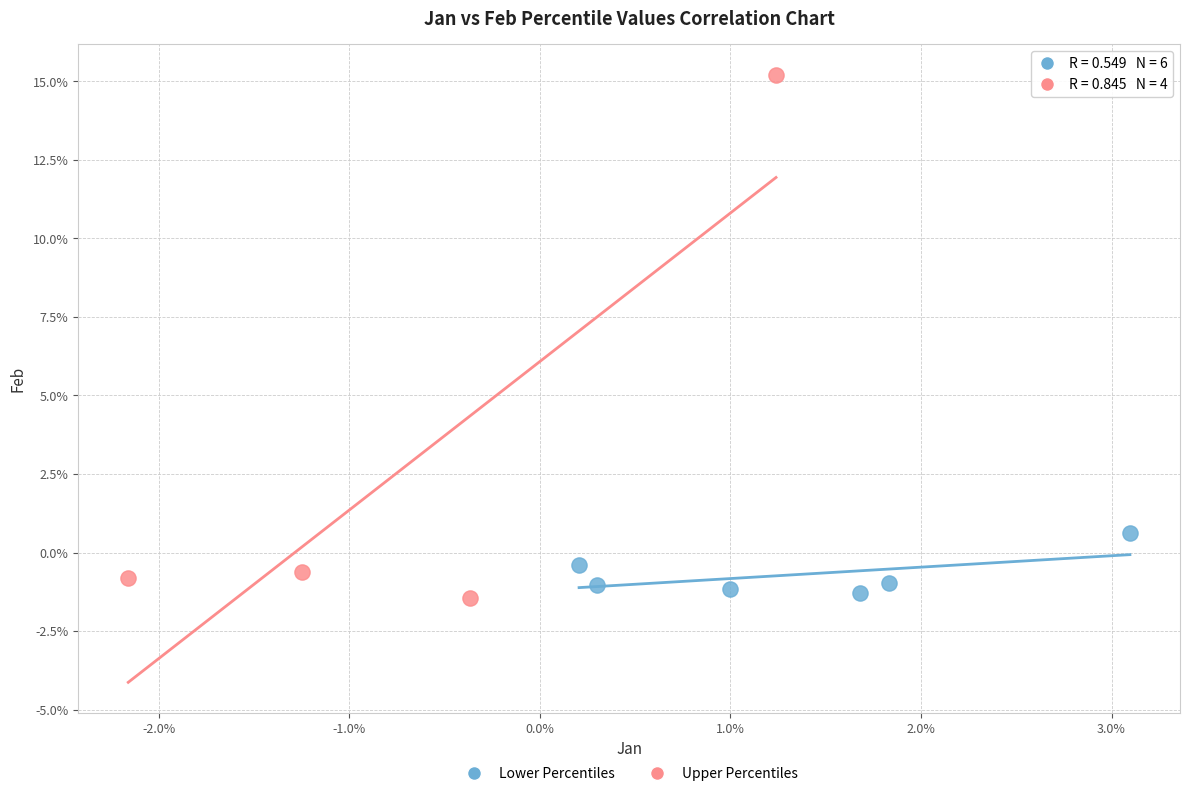

What are all the series names shown in the legend?

Lower Percentiles, Upper Percentiles